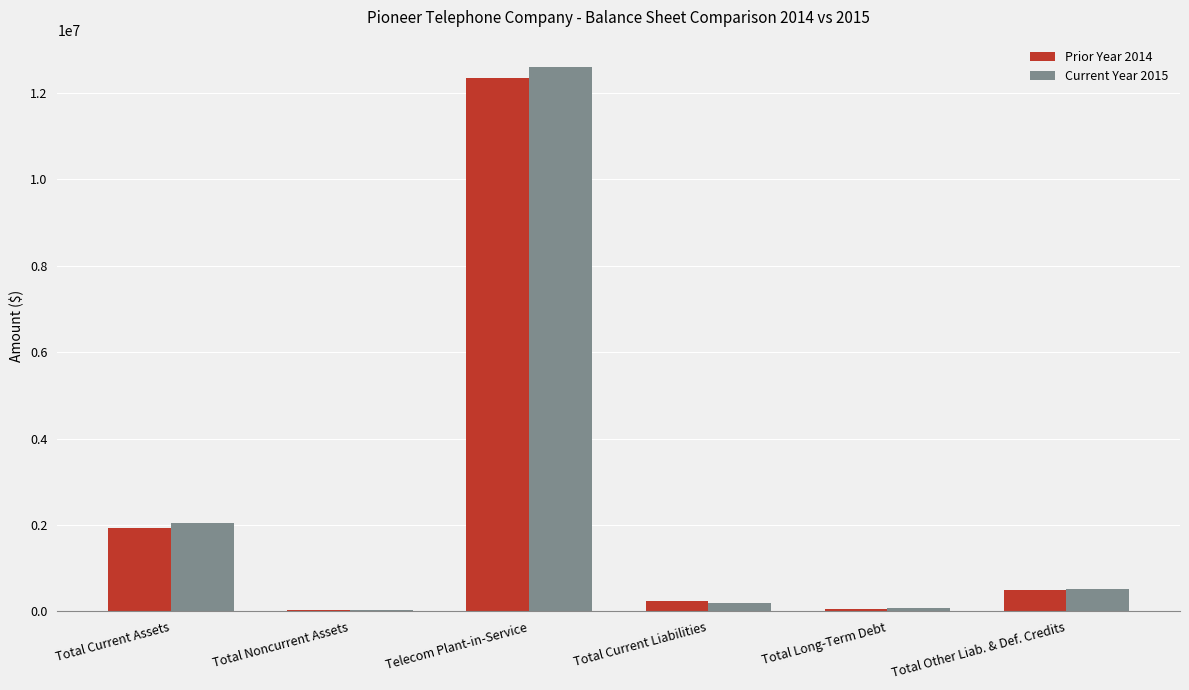

What is the sum of the Current Year 2015 values at Total Long-Term Debt and Total Current Liabilities?

272305